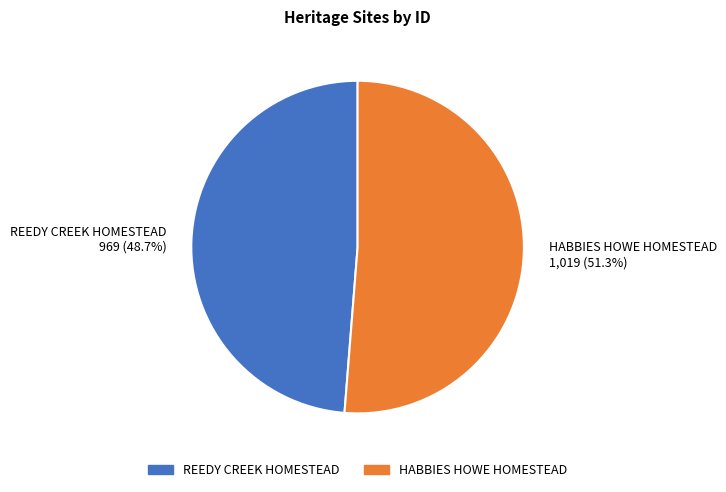

True or false: HABBIES HOWE HOMESTEAD accounts for 39% of the total.

False